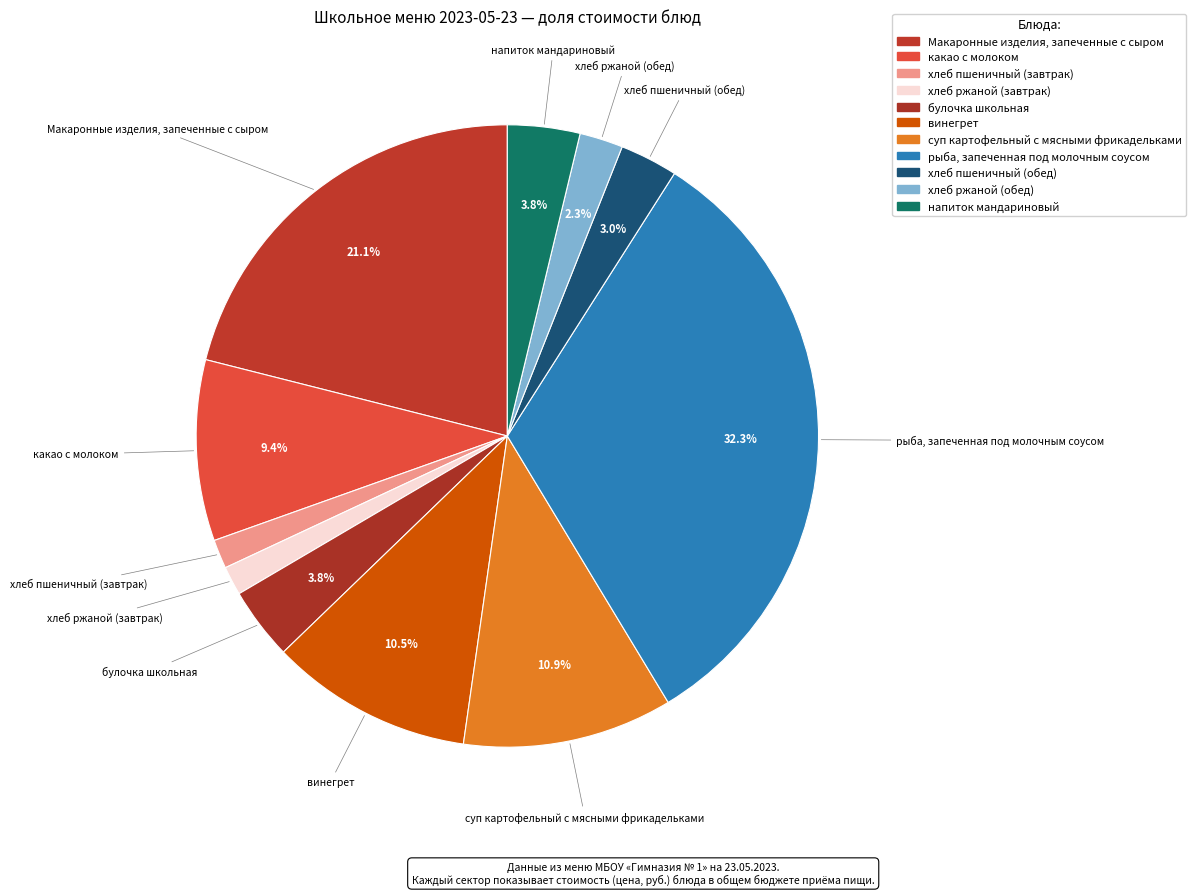

What percentage is the напиток мандариновый slice, to the nearest percent?

4%